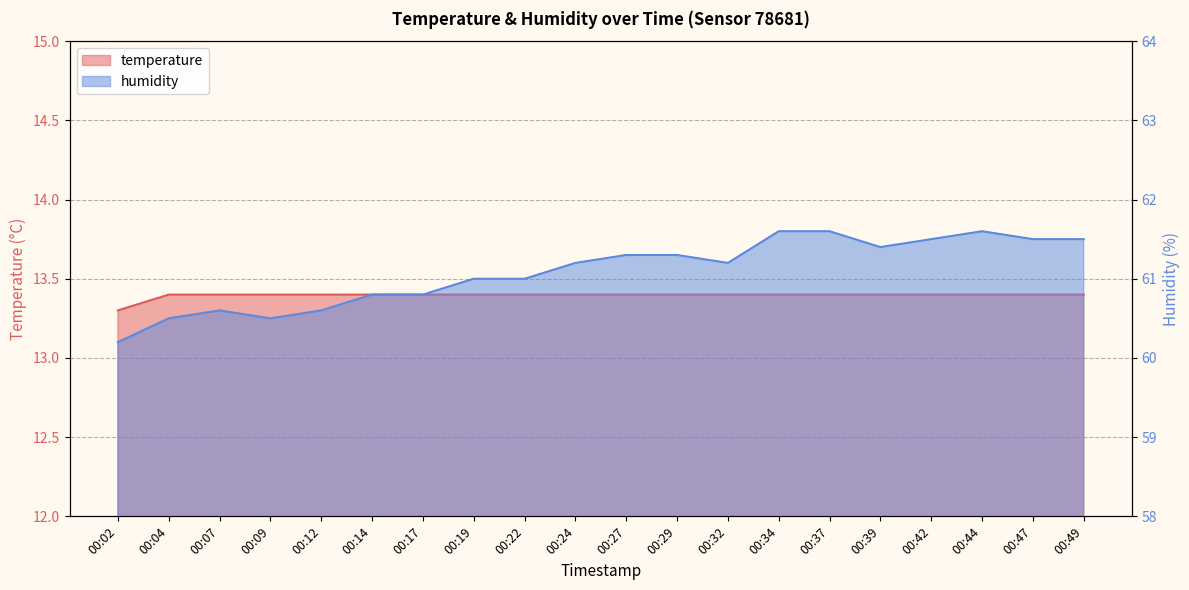

List the labels in order of temperature value, largest first.

00:04, 00:07, 00:09, 00:12, 00:14, 00:17, 00:19, 00:22, 00:24, 00:27, 00:29, 00:32, 00:34, 00:37, 00:39, 00:42, 00:44, 00:47, 00:49, 00:02